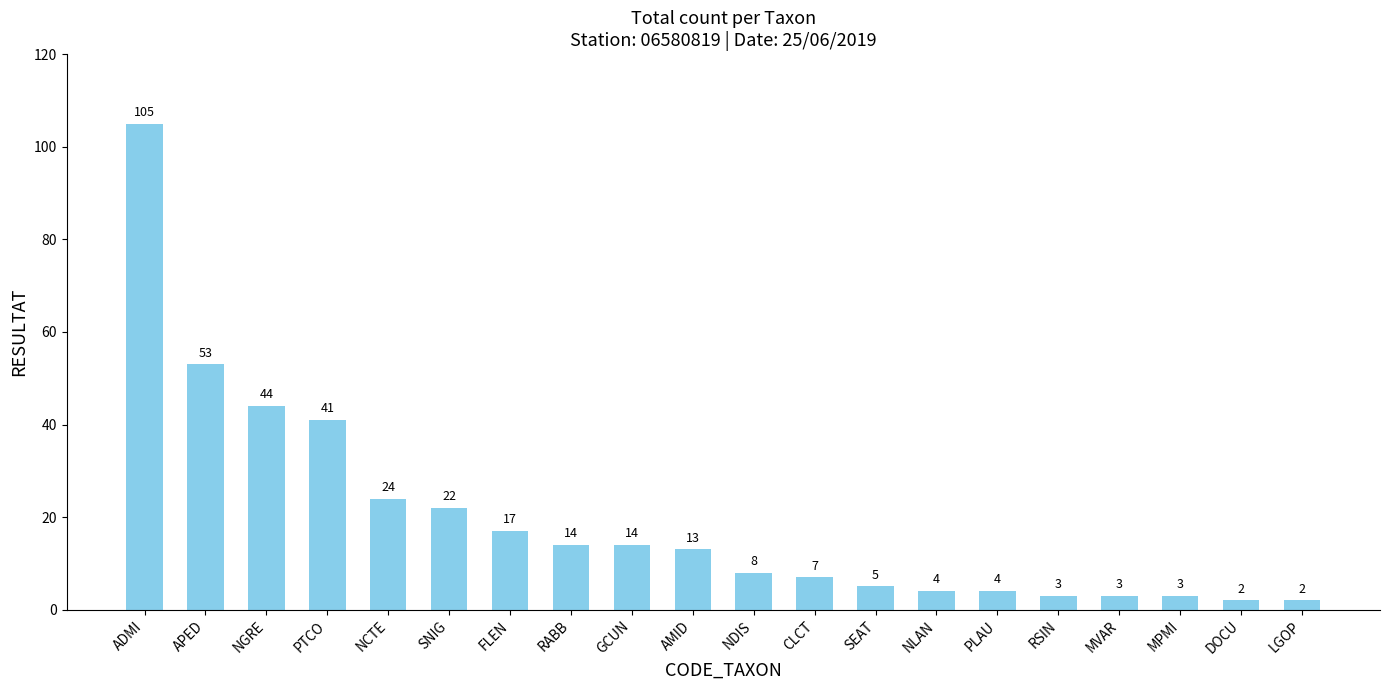

Read the value at PTCO.

41